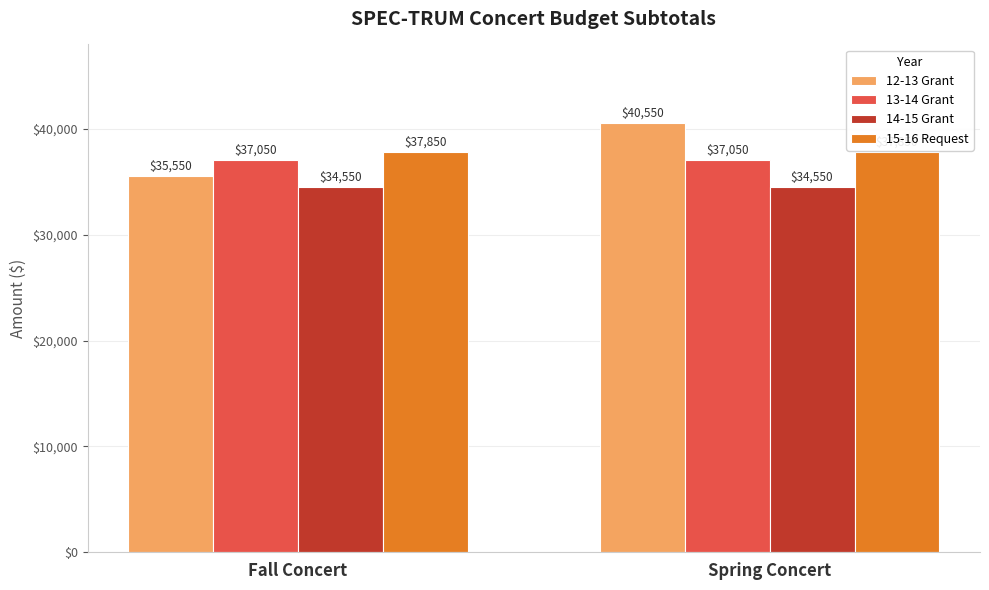

What is the sum of all 15-16 Request values?

75700